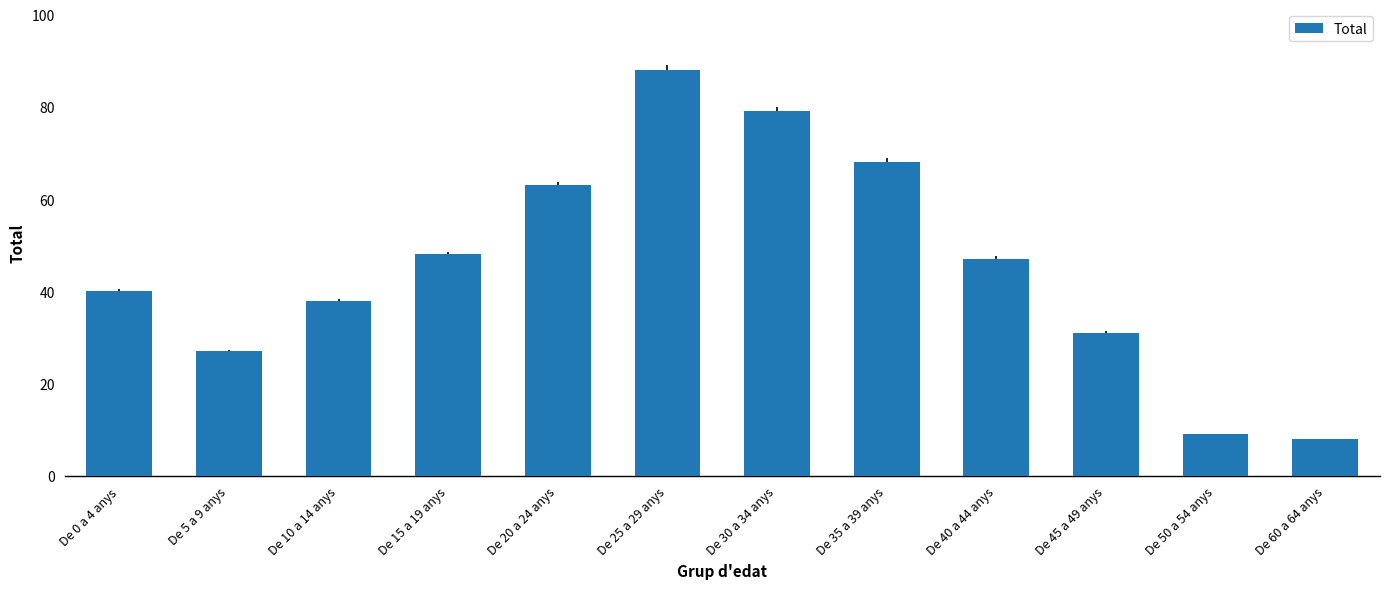

What is the difference between the values at De 50 a 54 anys and De 15 a 19 anys?

39